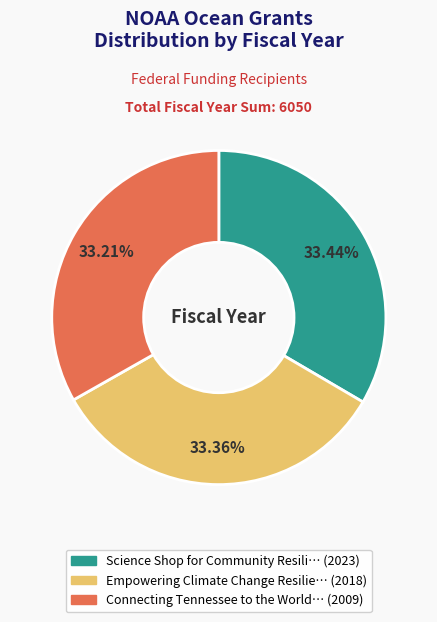

Does any single category account for the majority?

No